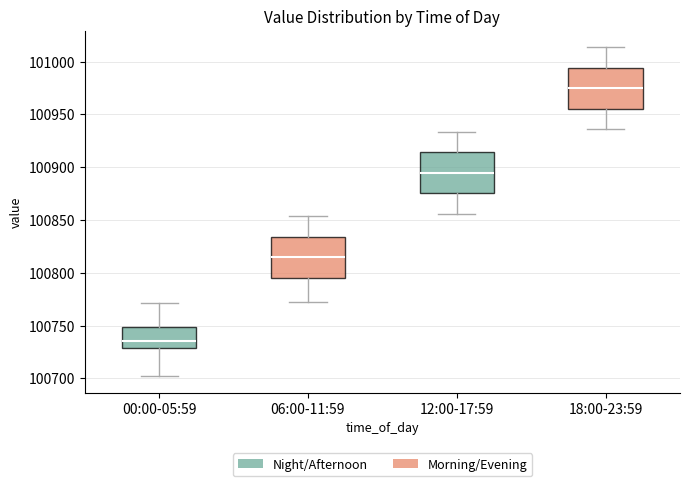

Where does the median line of the box for 18:00-23:59 sit on the y-axis? The values are not printed on the chart, so give them approximately, as read against the axis.

100975